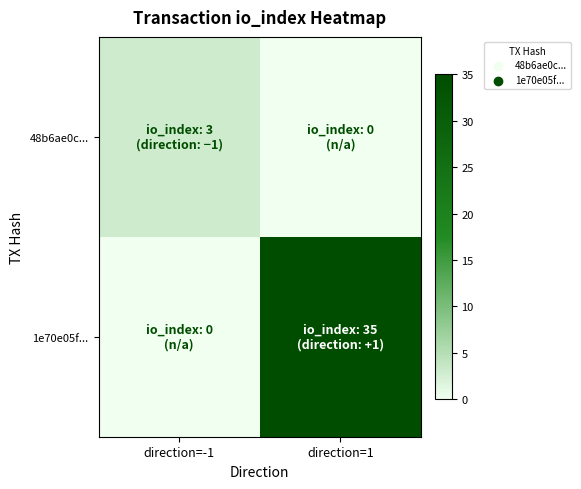

How many data points does each series have?

2